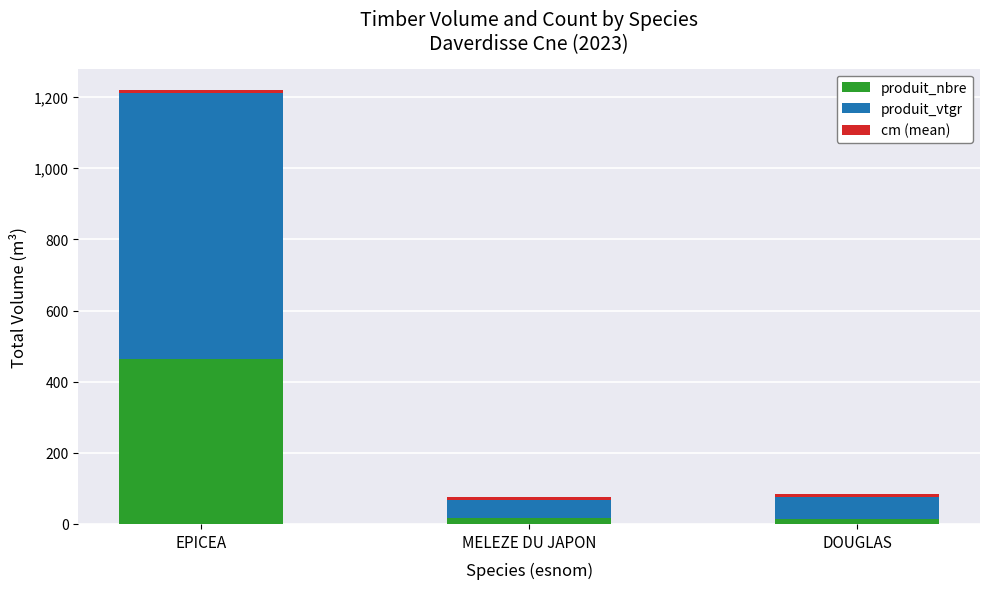

What is the sum of all produit_nbre values?

496.0